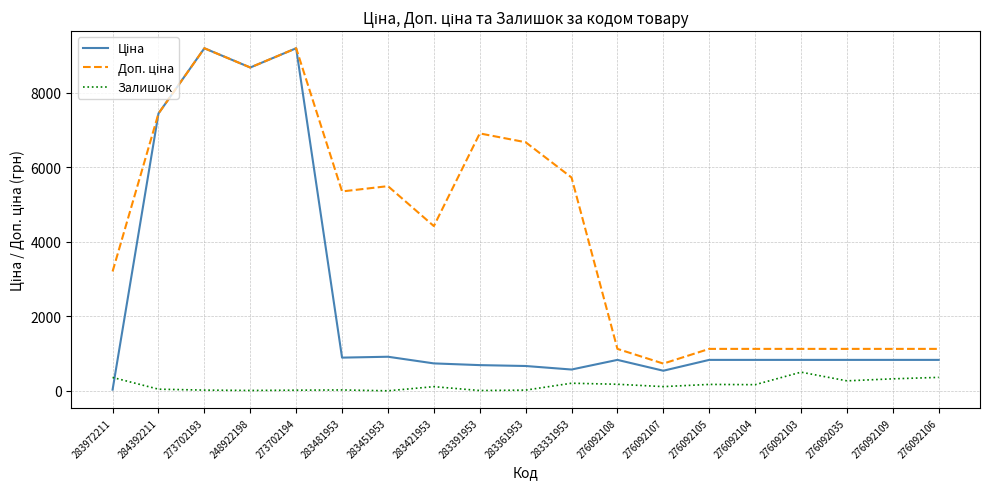

Does the chart display data point markers on the line(s)?

No